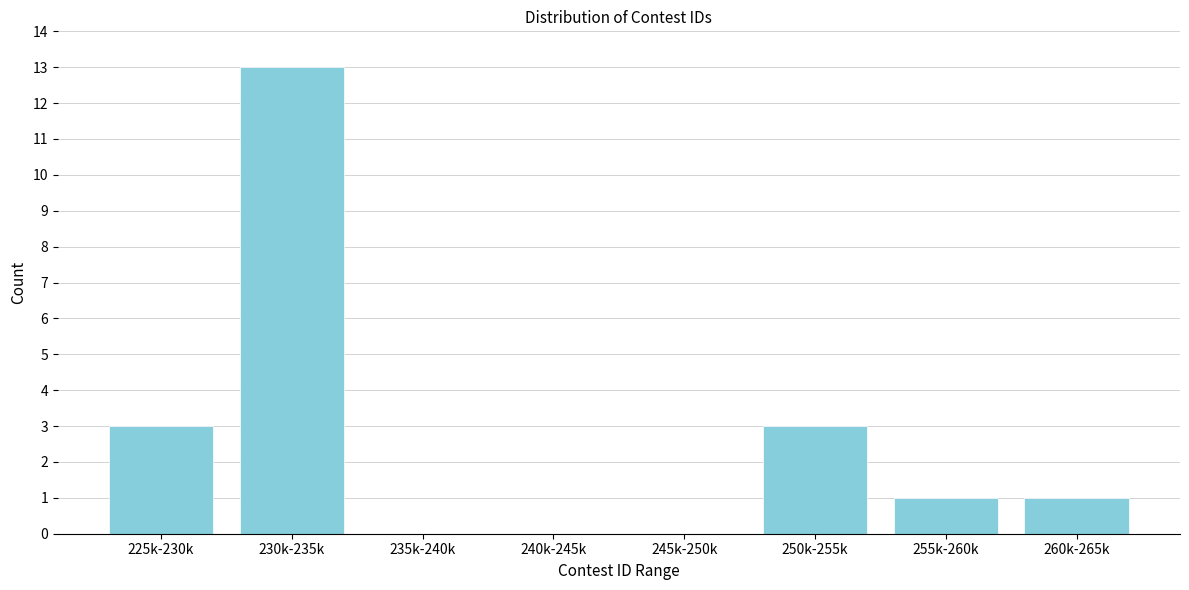

Reading left to right, transcribe all the data shown in this chart.

225k-230k=3	230k-235k=13	235k-240k=0	240k-245k=0	245k-250k=0	250k-255k=3	255k-260k=1	260k-265k=1